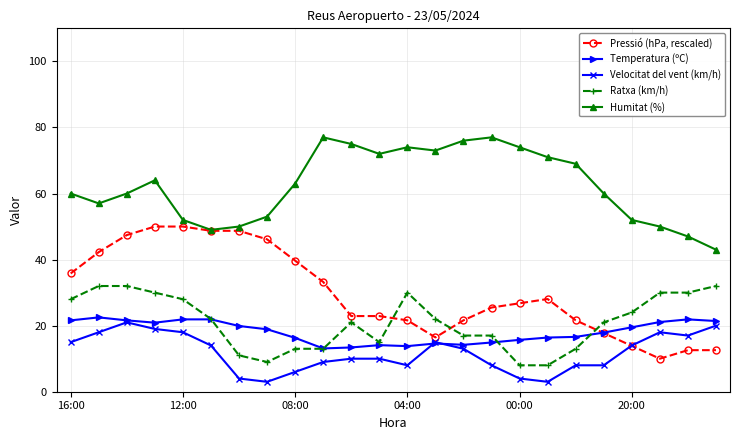

What is the lowest value of the Ratxa (km/h) series?

8.0